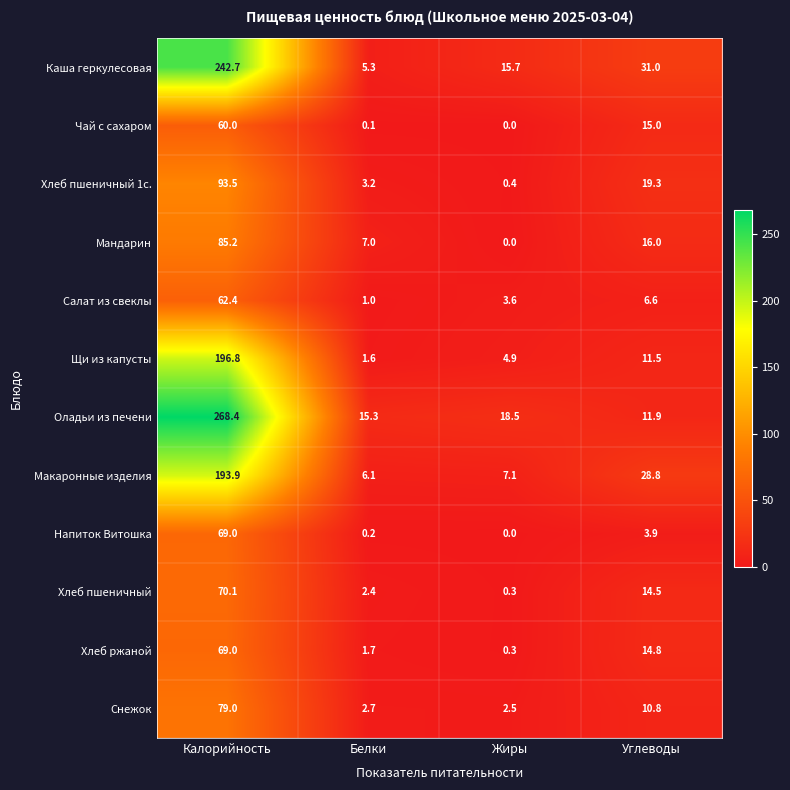

List the labels in order of Хлеб ржаной value, smallest first.

Жиры, Белки, Углеводы, Калорийность